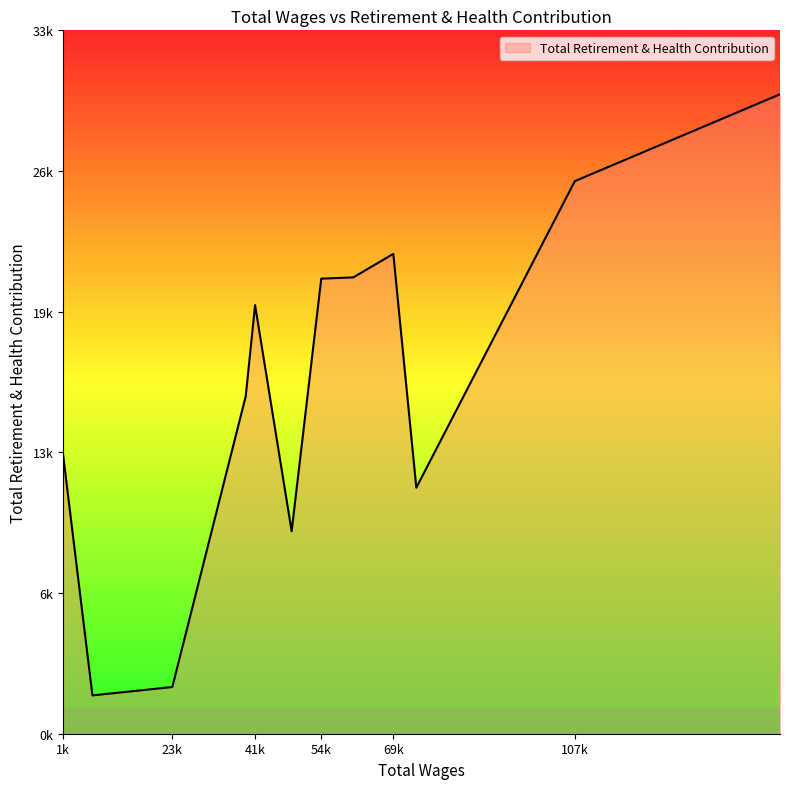

How many data points are above 20301?

5